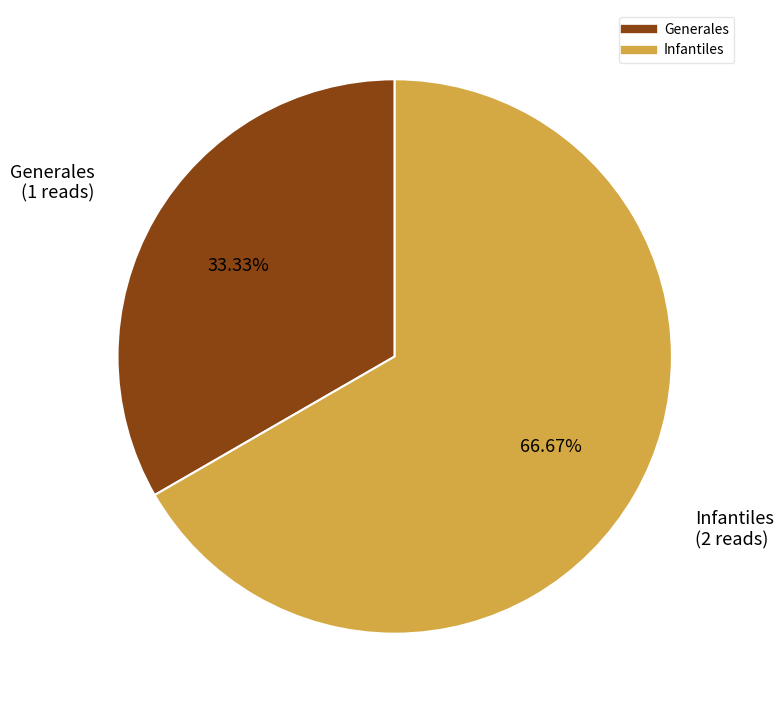

Is there a majority slice in this chart?

Yes